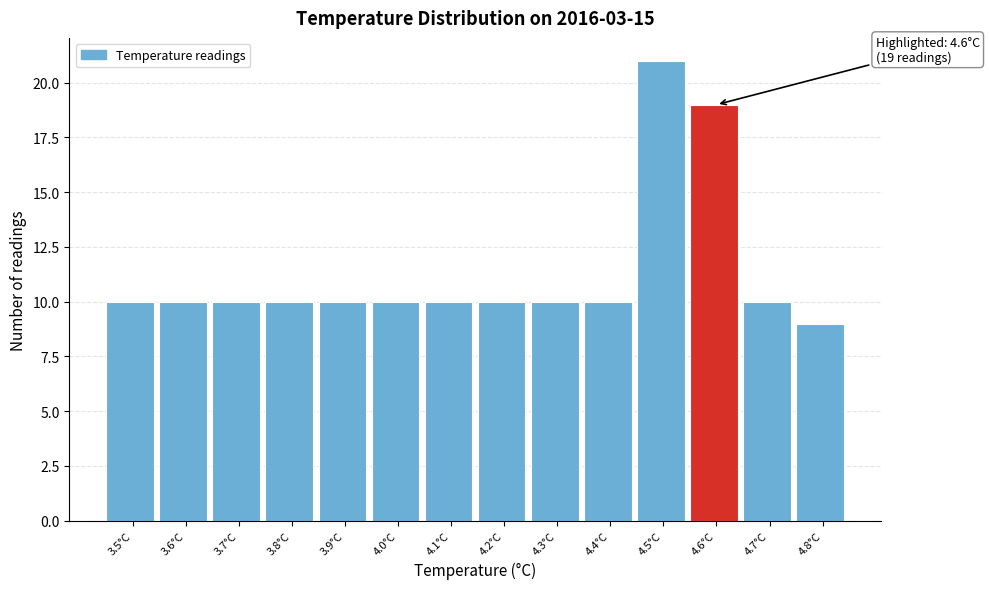

Which range on the x-axis has the tallest bar?

4.45 to 4.55